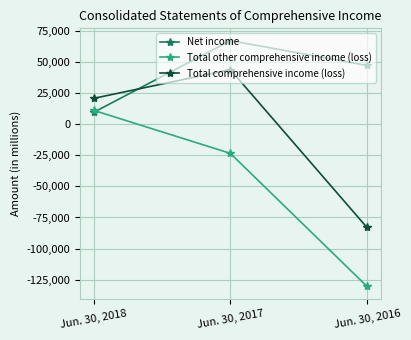

How many values in Total other comprehensive income (loss) are below zero?

2